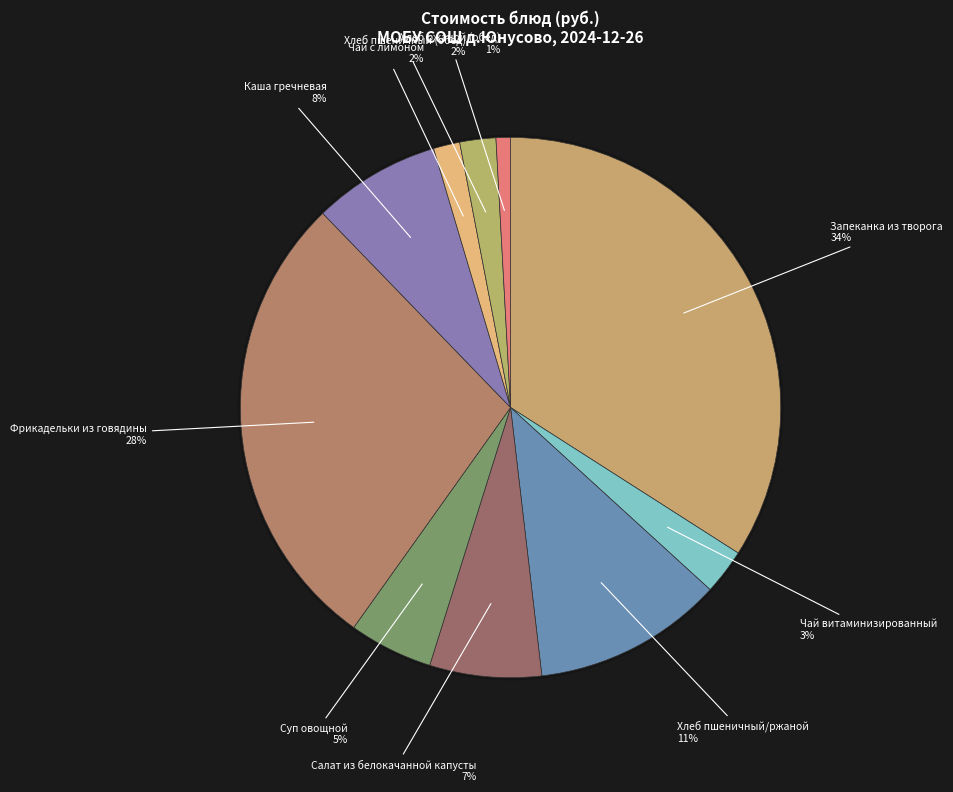

What is the smallest slice in the pie chart?

Хлеб ржаной (обед)